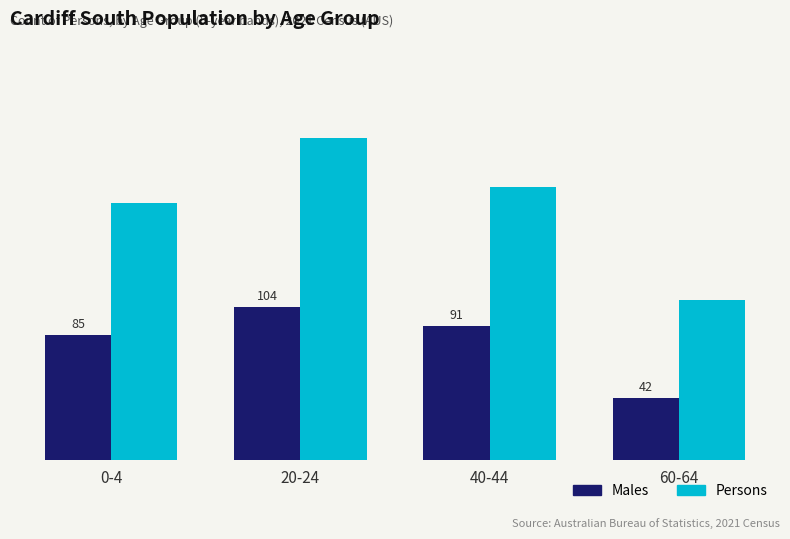

List the series in order of their peak value, lowest first.

Males, Persons